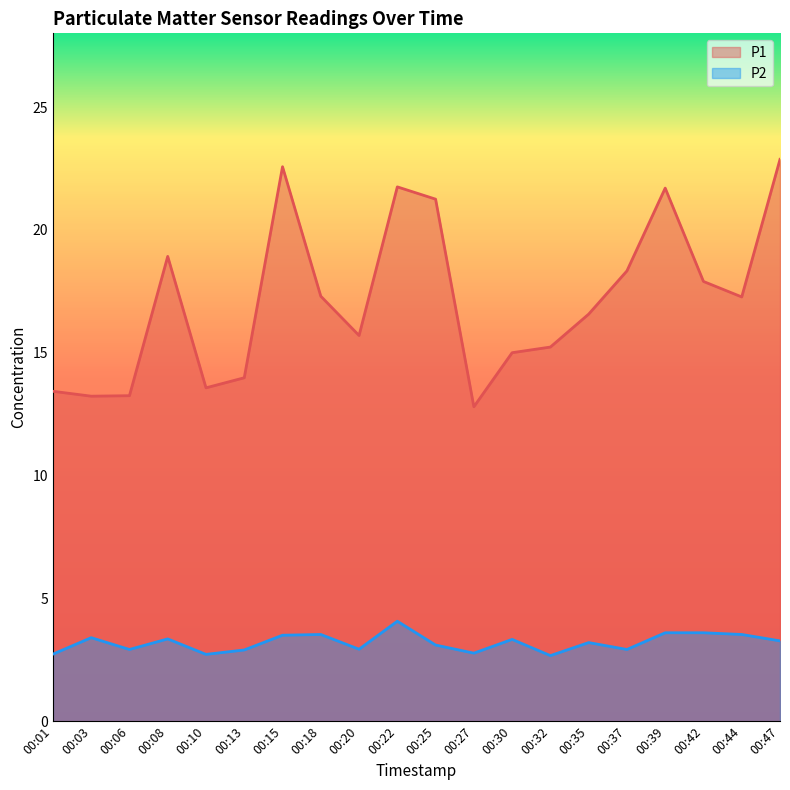

Which series has the largest total across all categories?

P1